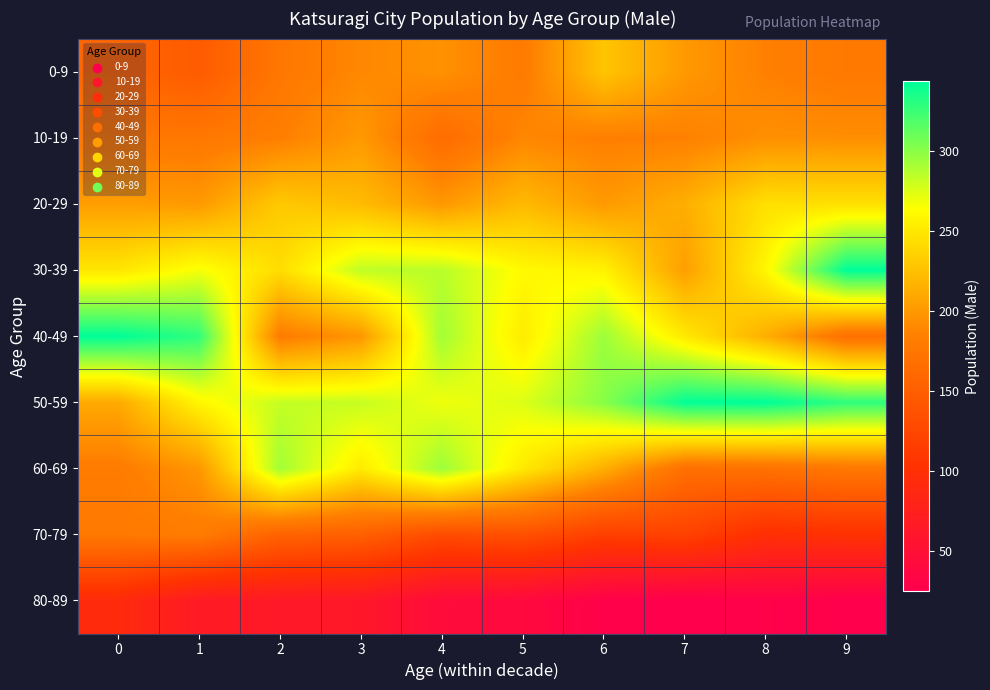

Reading left to right, transcribe all the data shown in this chart.

0-9: 0=158	1=147	2=176	3=190	4=196	5=180	6=228	7=201	8=185	9=178
10-19: 0=177	1=177	2=184	3=201	4=165	5=189	6=184	7=185	8=195	9=194
20-29: 0=204	1=201	2=231	3=222	4=200	5=221	6=201	7=214	8=245	9=245
30-39: 0=249	1=267	2=243	3=284	4=286	5=261	6=257	7=204	8=259	9=344
40-49: 0=344	1=329	2=181	3=199	4=293	5=252	6=295	7=251	8=214	9=169
50-59: 0=211	1=259	2=282	3=282	4=269	5=275	6=301	7=343	8=344	9=329
60-69: 0=181	1=199	2=293	3=252	4=295	5=251	6=214	7=169	8=170	9=177
70-79: 0=178	1=181	2=155	3=152	4=131	5=136	6=118	7=121	8=100	9=102
80-89: 0=92	1=67	2=65	3=62	4=44	5=40	6=28	7=25	8=29	9=26